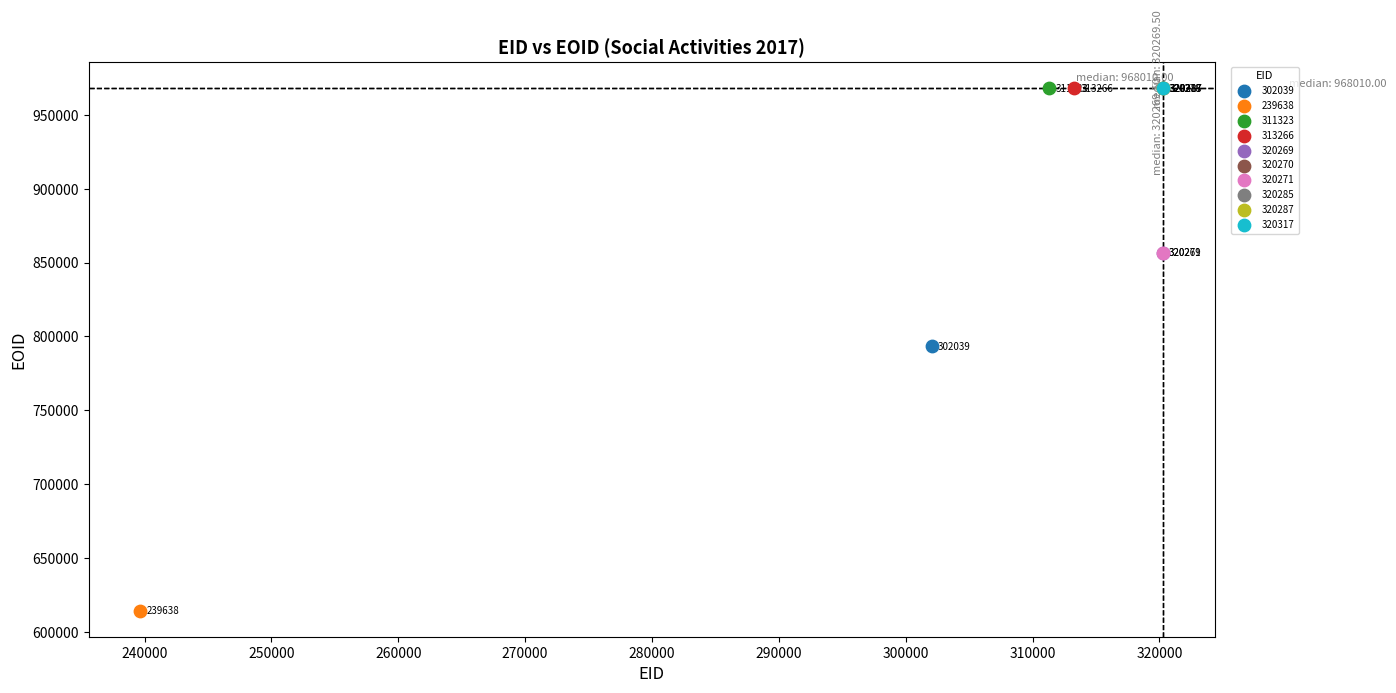

Which series reaches the minimum Y coordinate?

239638